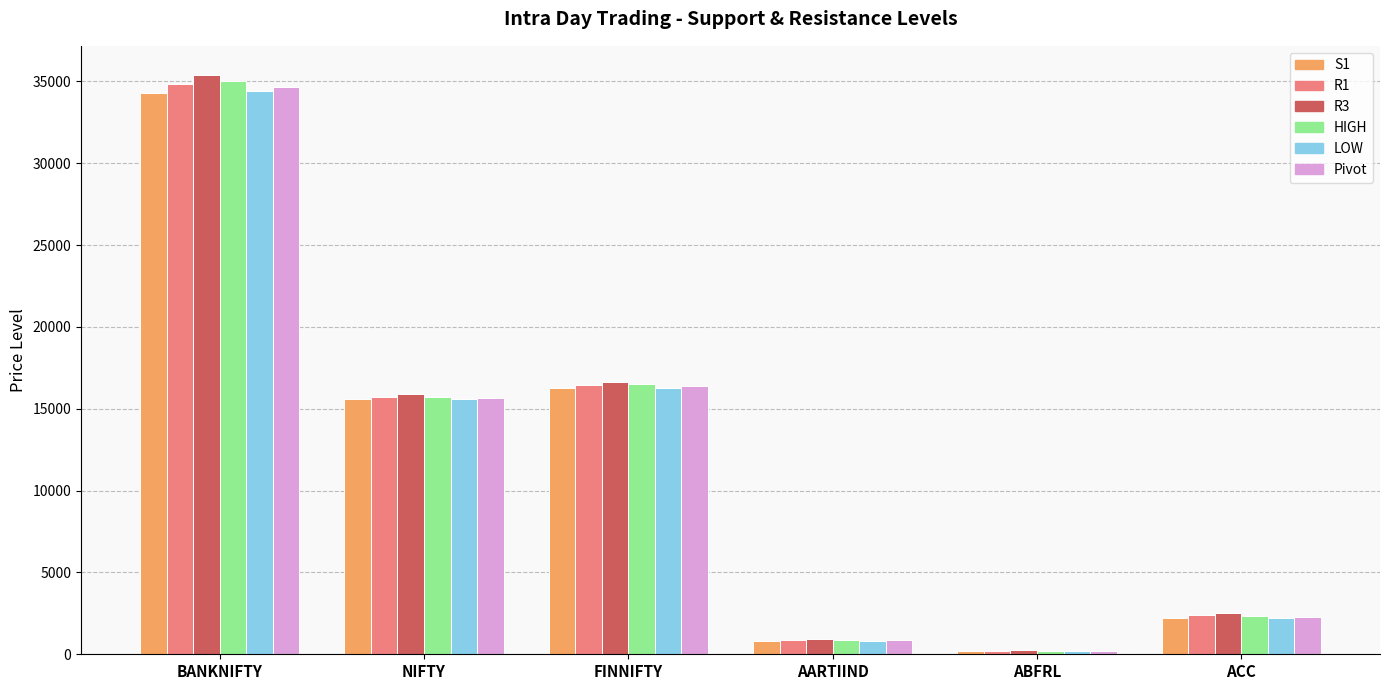

At which label does R1 reach its peak?

BANKNIFTY